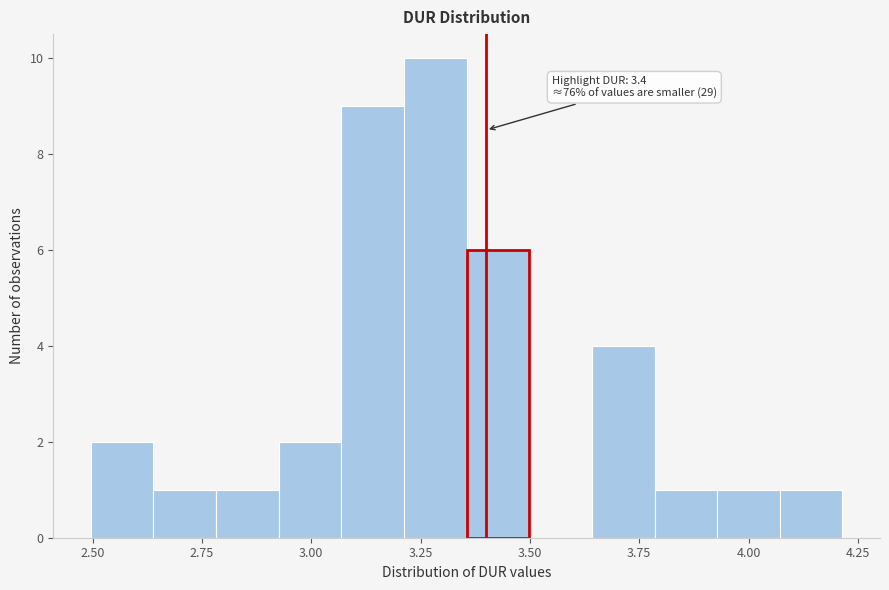

Read against the x-axis, roughly where is the centre of the tallest bar?

3.30